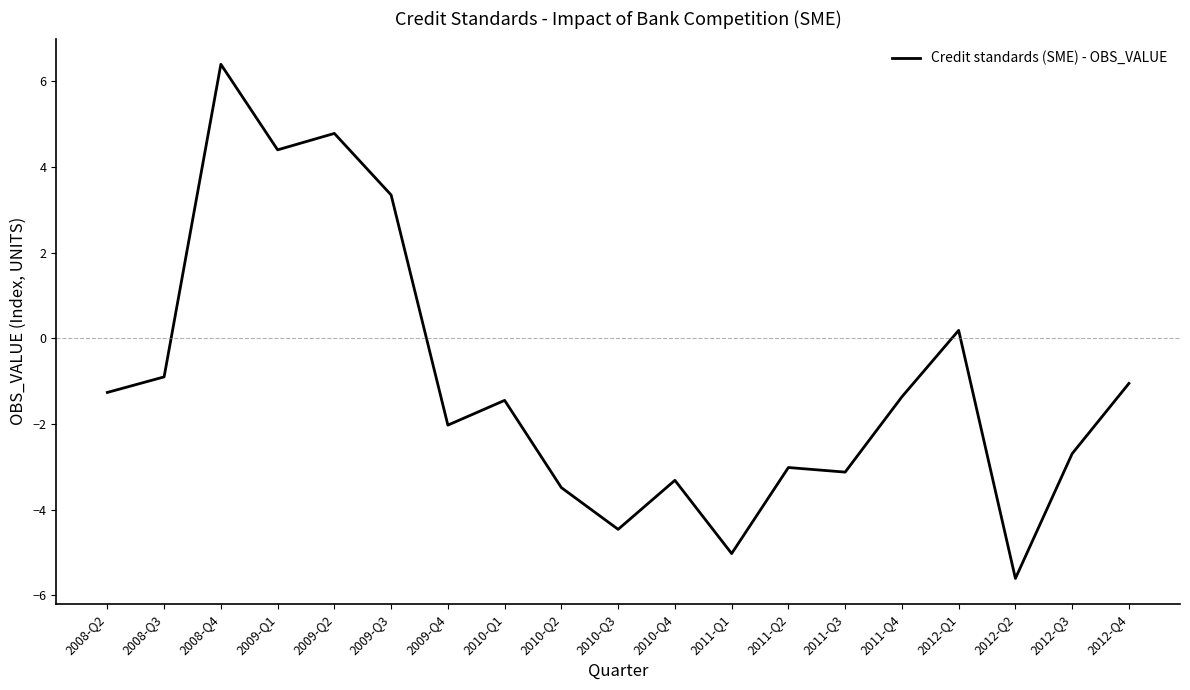

The value at 2012-Q2 is -2.5. True or false?

False